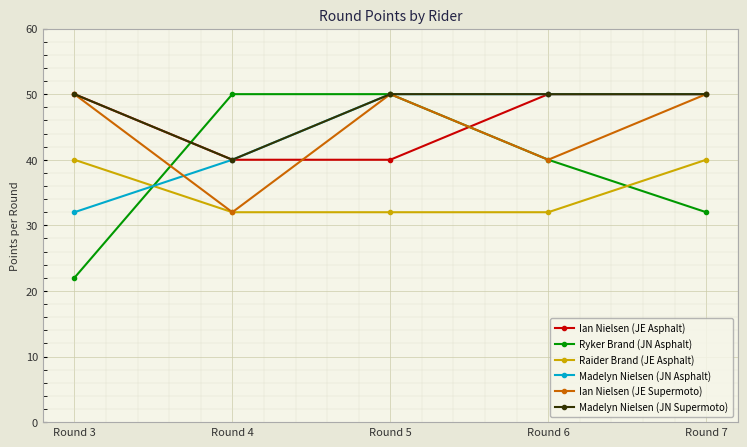

Which series has the widest spread of values?

Ryker Brand (JN Asphalt)